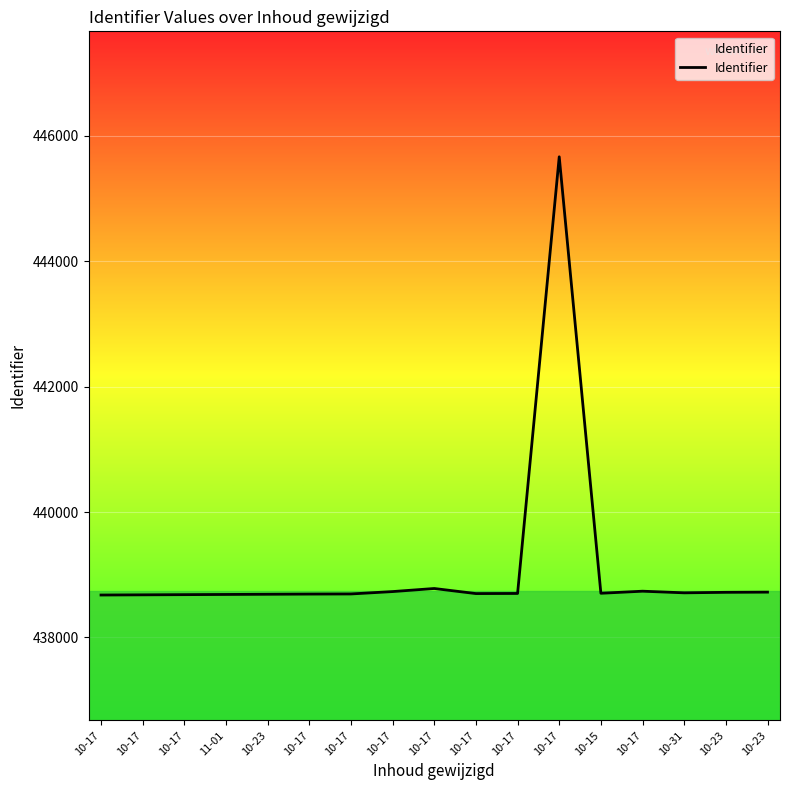

What is the greatest value displayed?

445662